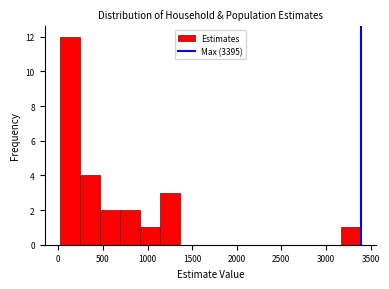

Reading left to right, list every bar in this chart as the range it spans on the x-axis followed by its height. Neither the bar edges nor the heights are printed on the chart, so give them approximately, as read against the axes.

0 to 250: 12
250 to 450: 4
450 to 700: 2
700 to 900: 2
900 to 1150: 1
1150 to 1350: 3
1350 to 1600: 0
1600 to 1800: 0
1800 to 2050: 0
2050 to 2250: 0
2250 to 2500: 0
2500 to 2700: 0
2700 to 2950: 0
2950 to 3150: 0
3150 to 3400: 1